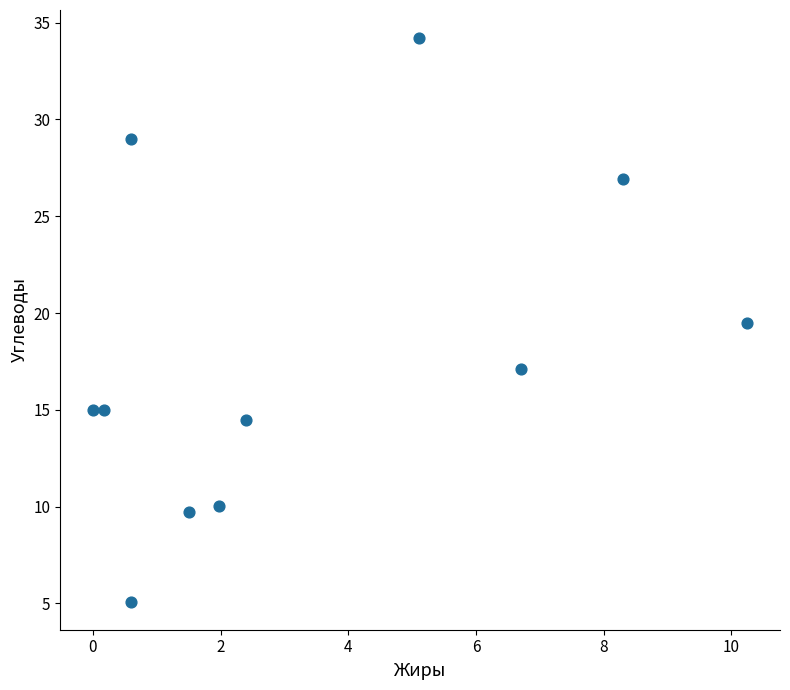

What Y value in the scatter plot is closest to 19?

19.5